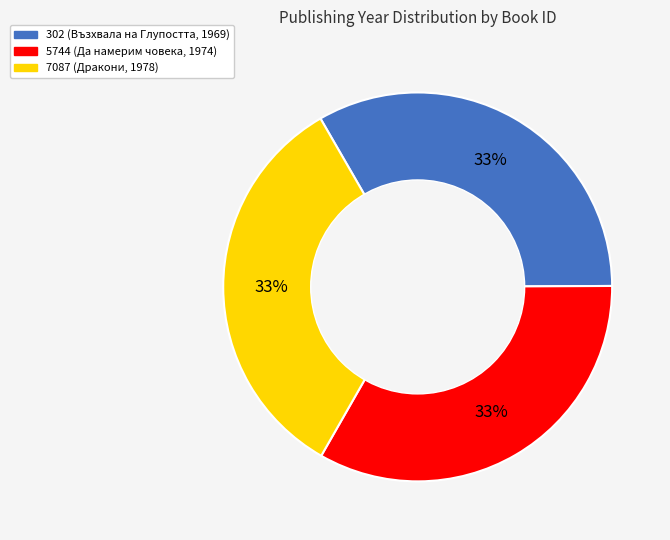

Is there any slice that represents more than half of the pie?

No